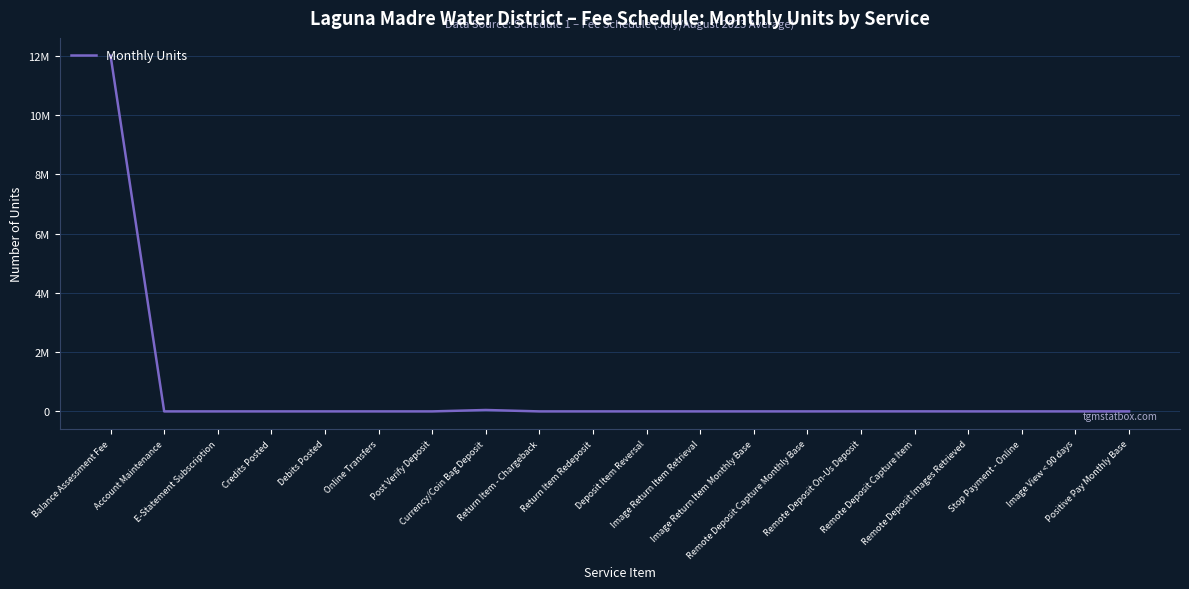

The chart shows a value of 29 at Image View < 90 days. True or false?

False